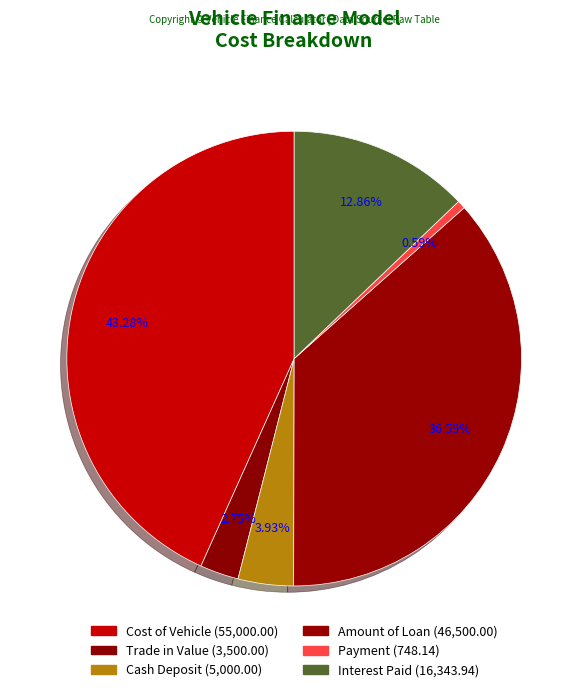

How much of the chart is everything except Amount of Loan?

63.4%